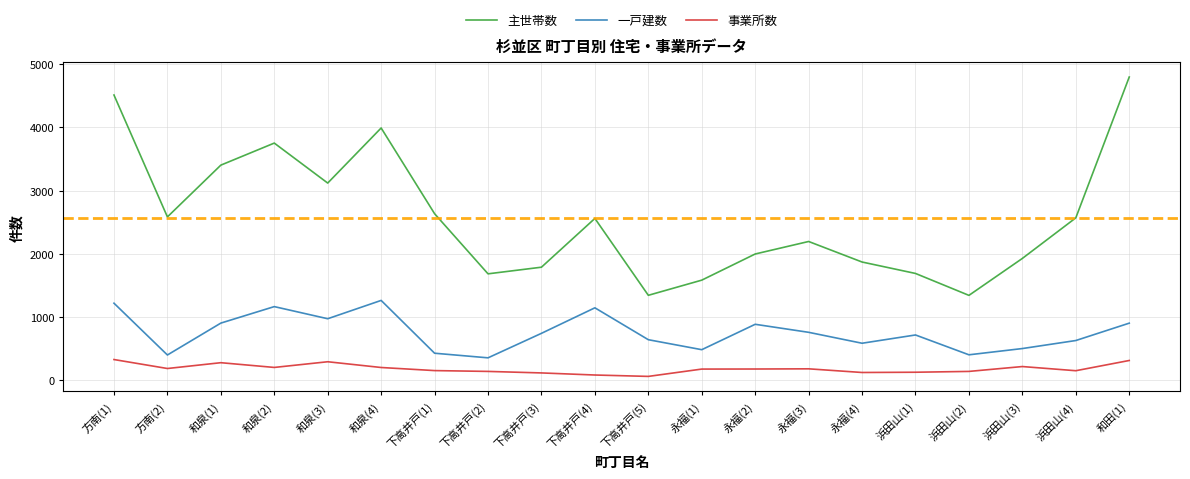

What are all the series names shown in the legend?

主世帯数, 一戸建数, 事業所数